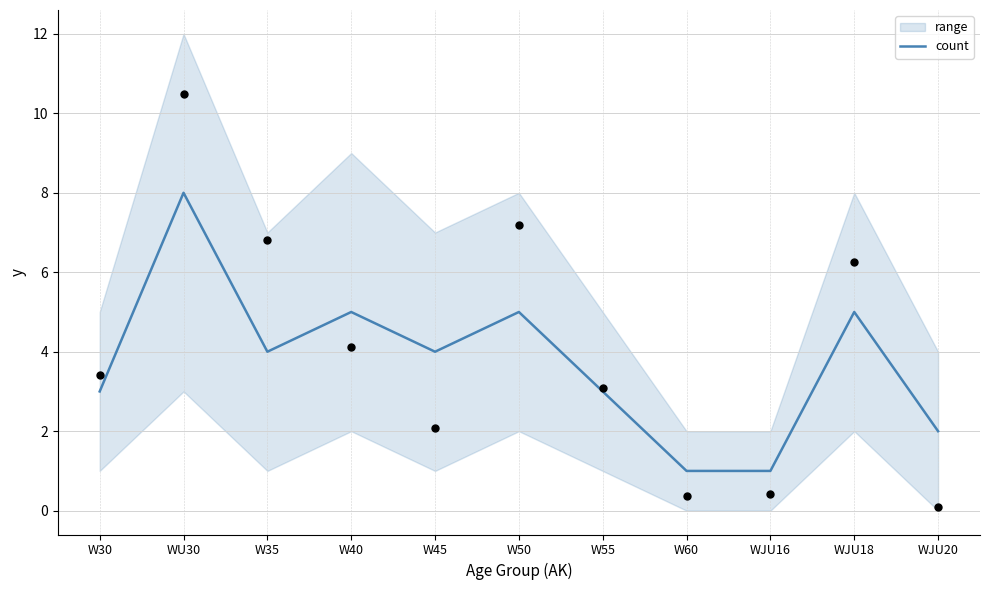

Approximately how many times larger is the value at W60 compared to W40?

0.2